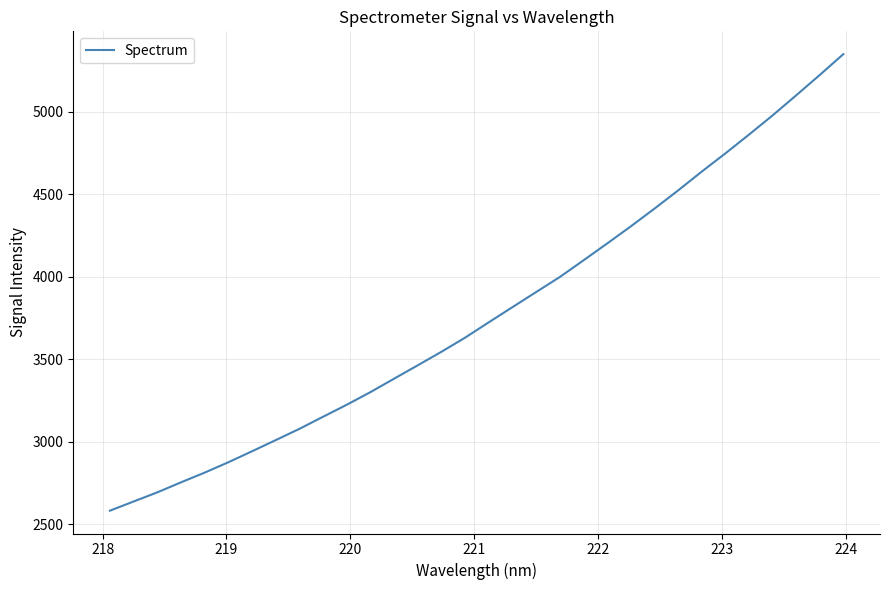

What is the difference between the maximum and minimum values?

2768.7